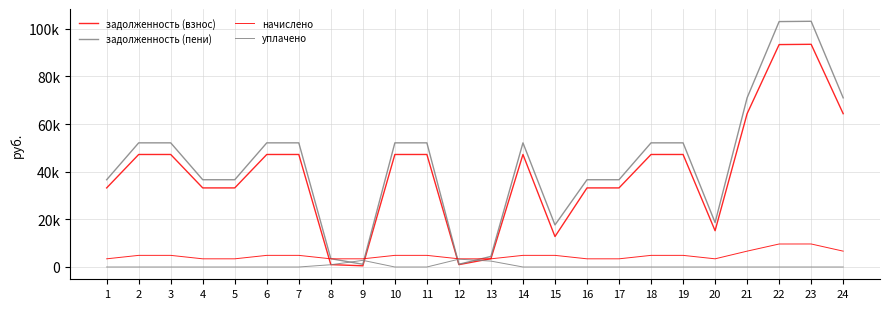

What is the approximate value of задолженность (пени) at 11?

52118.2